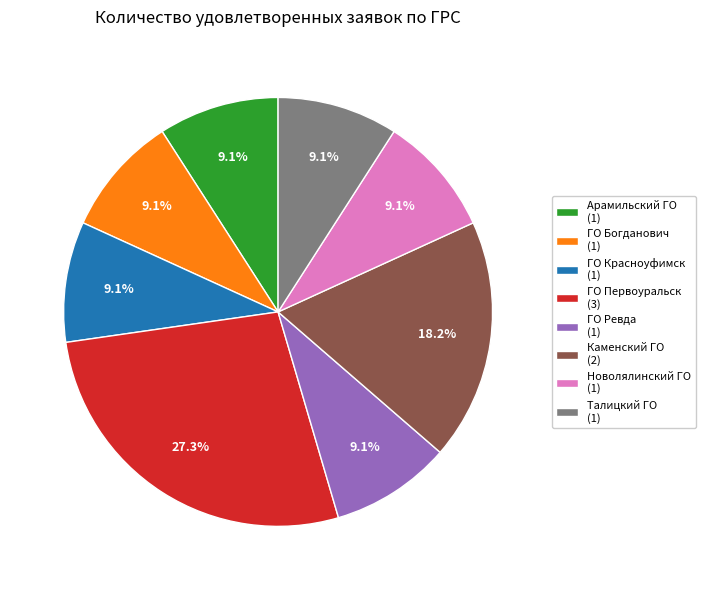

To the nearest percent, what is the difference between the largest and smallest slice percentages?

18%